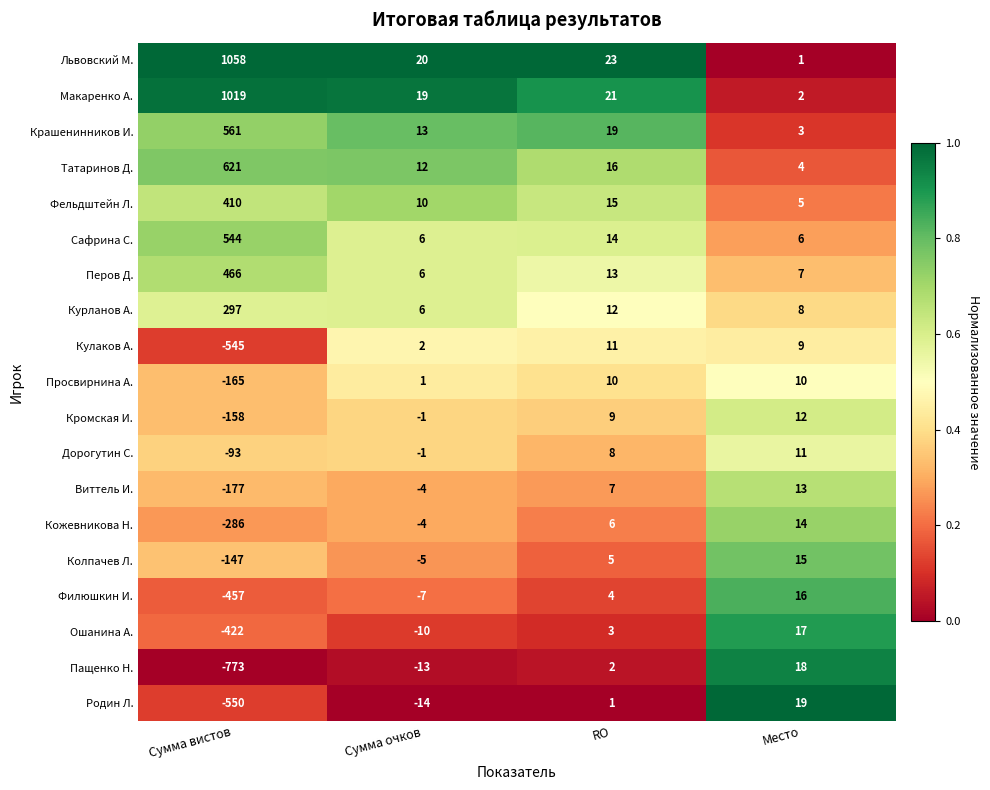

At how many categories does at least one series exceed 0?

4